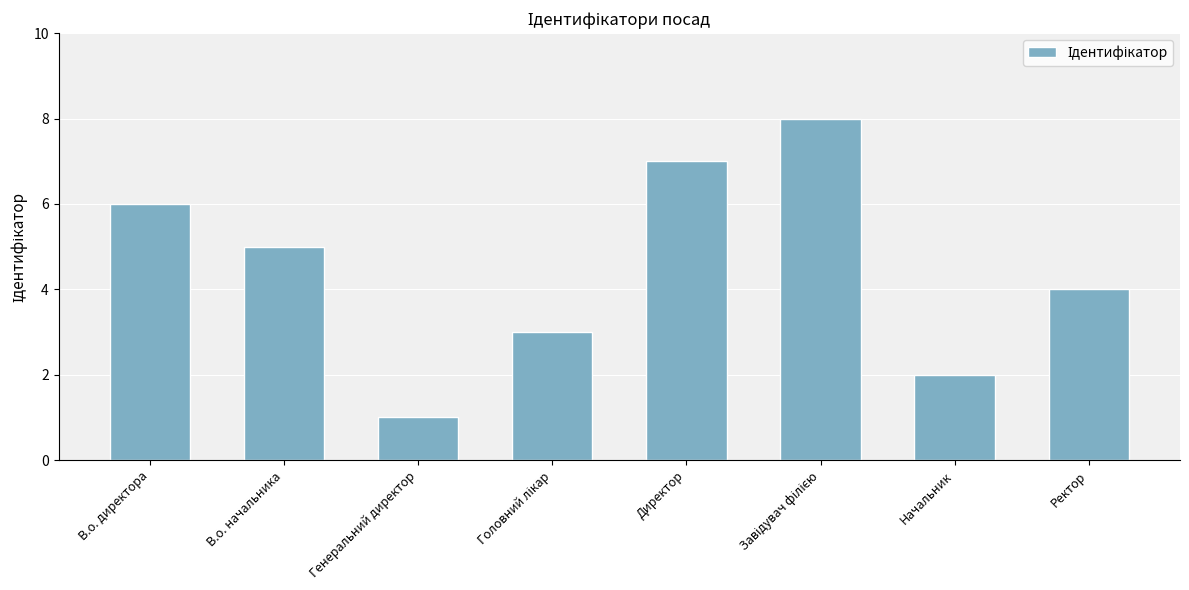

At which category does the chart reach its minimum across all series?

Генеральний директор